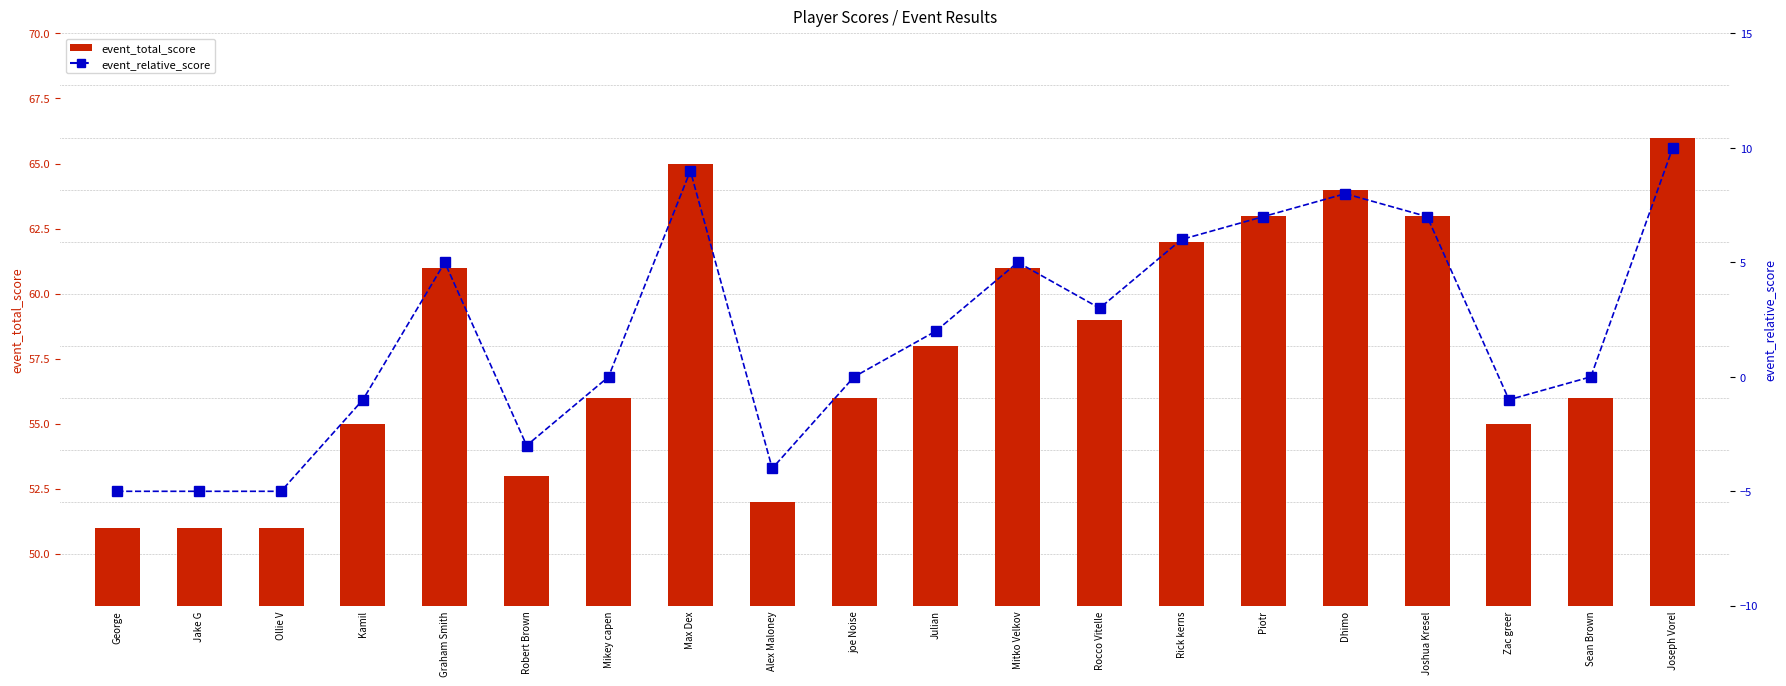

Rank the series by their average value, from highest to lowest.

event_total_score, event_relative_score